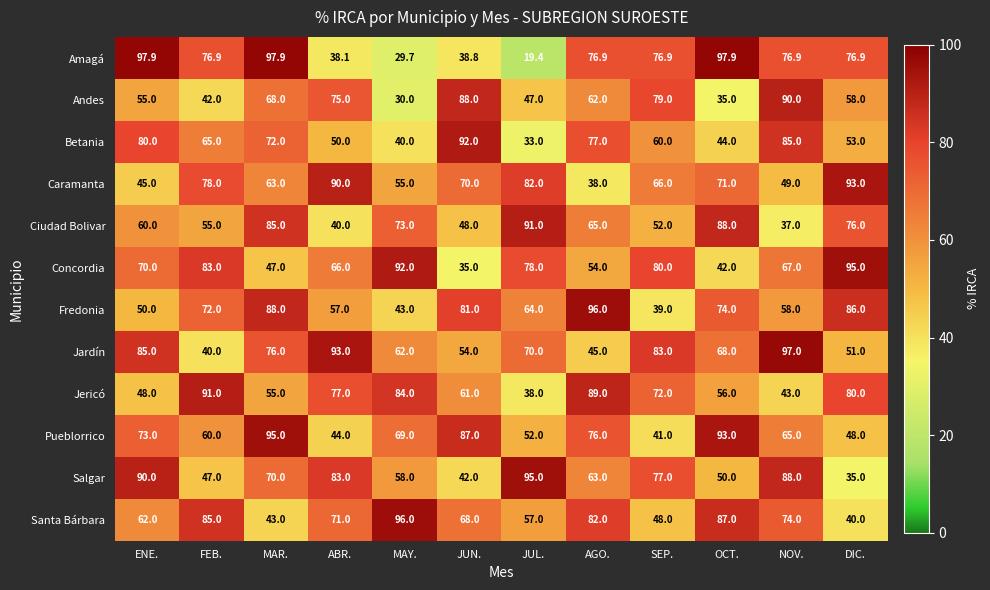

Is it true that Salgar equals 63.0 at AGO.?

True